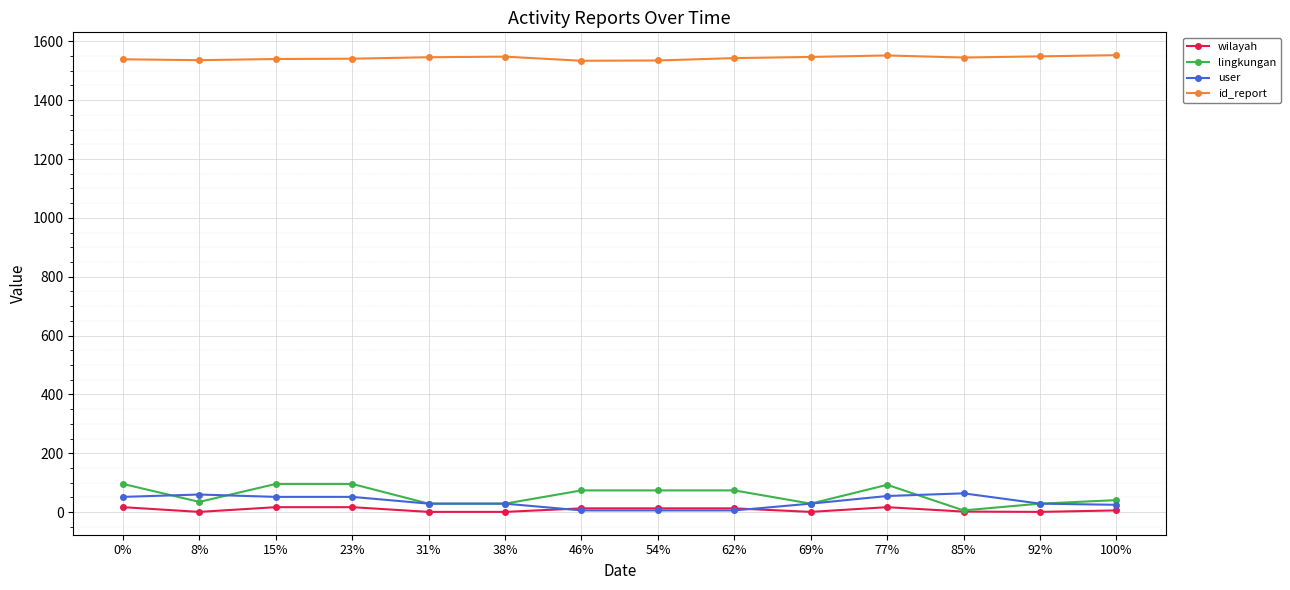

Is the value of id_report at 62% greater than the value of lingkungan at 69%?

Yes